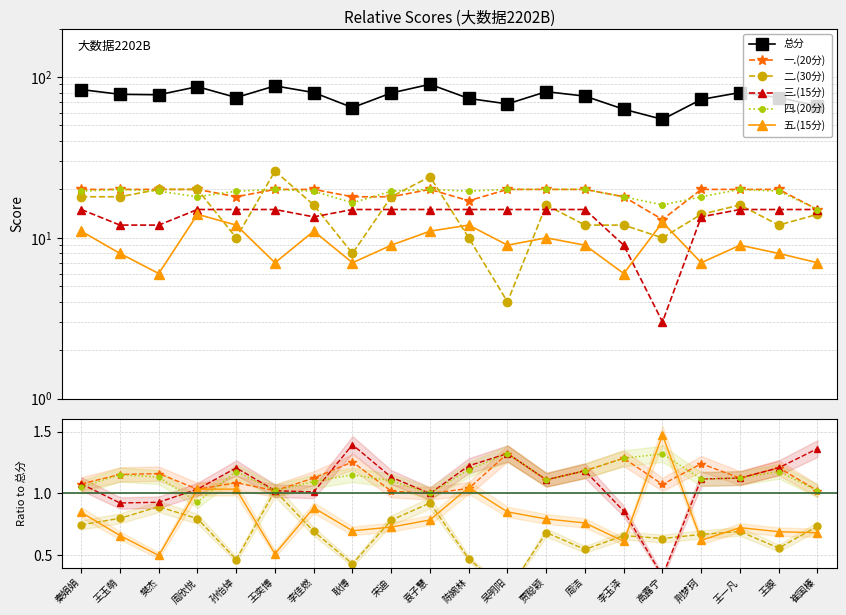

What are all the series names shown in the legend?

总分, 一.(20分), 二.(30分), 三.(15分), 四.(20分), 五.(15分)